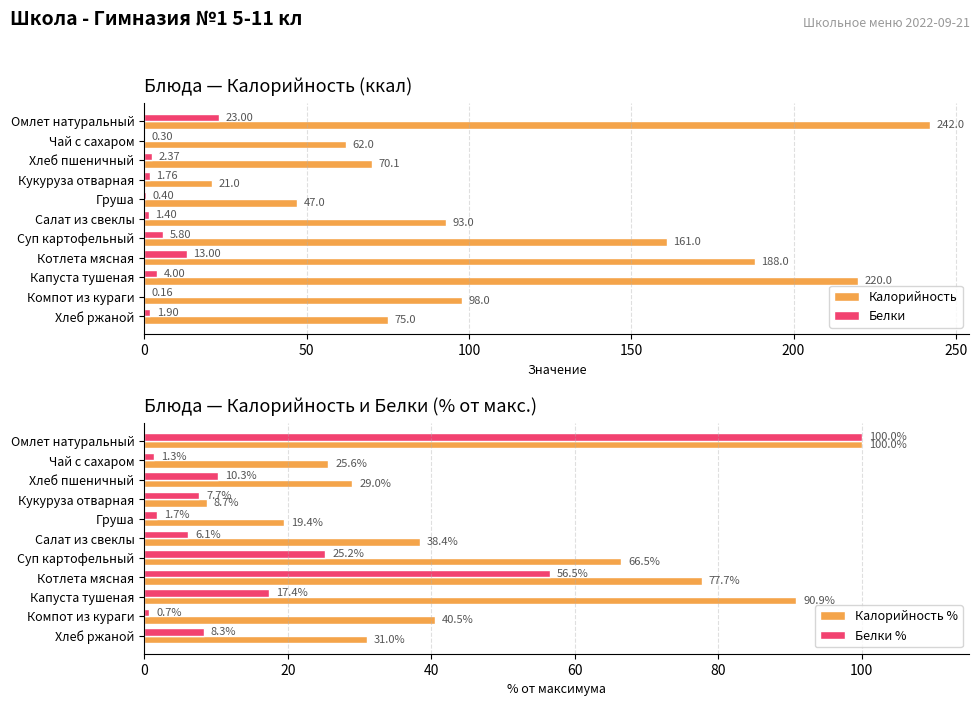

What is the minimum value shown in the chart?

0.2